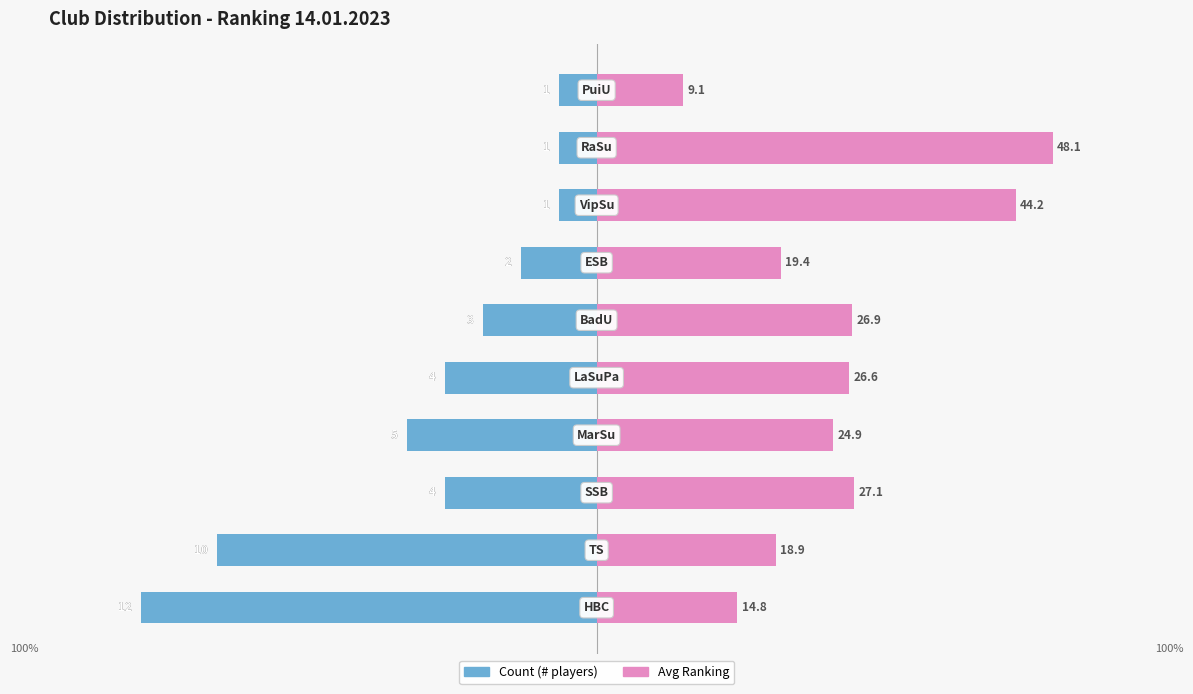

True or false: Count has a value of -1.7 at 8.

False